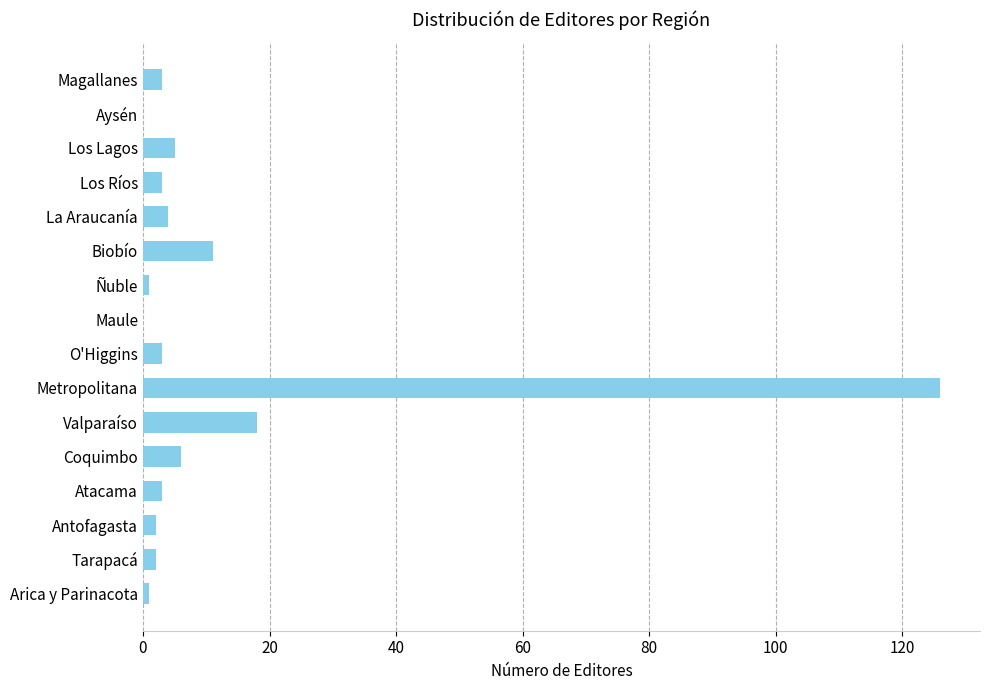

At which category does the chart reach its peak across all series?

Metropolitana